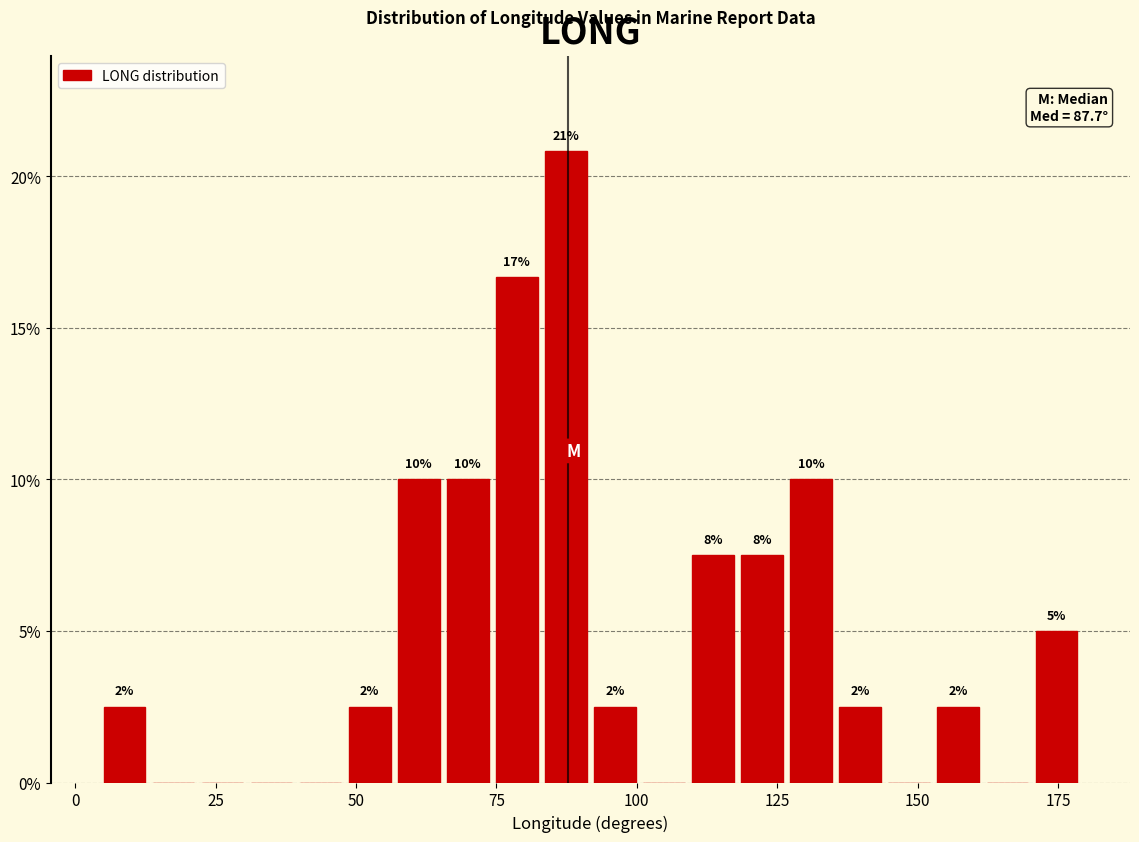

Read against the x-axis, roughly where is the centre of the tallest bar?

85